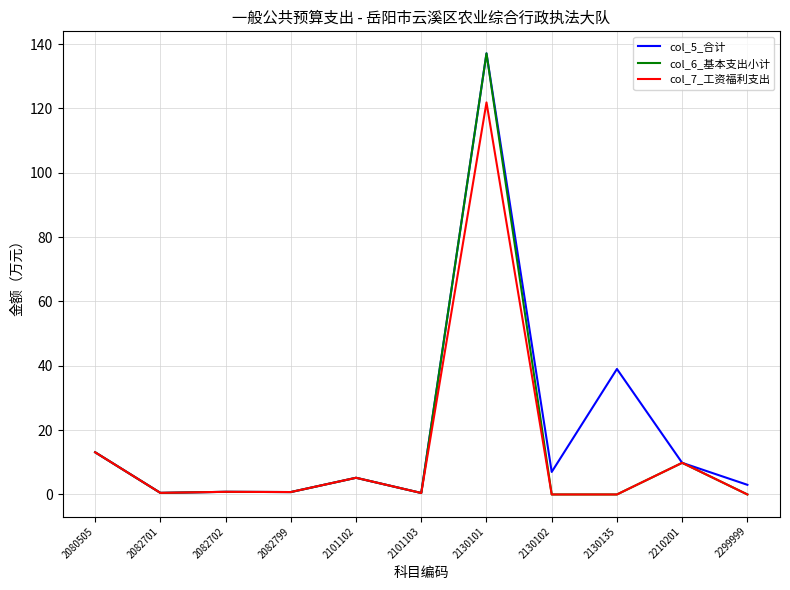

True or false: col_6_基本支出小计 has a value of 0.0 at 2130135.

True